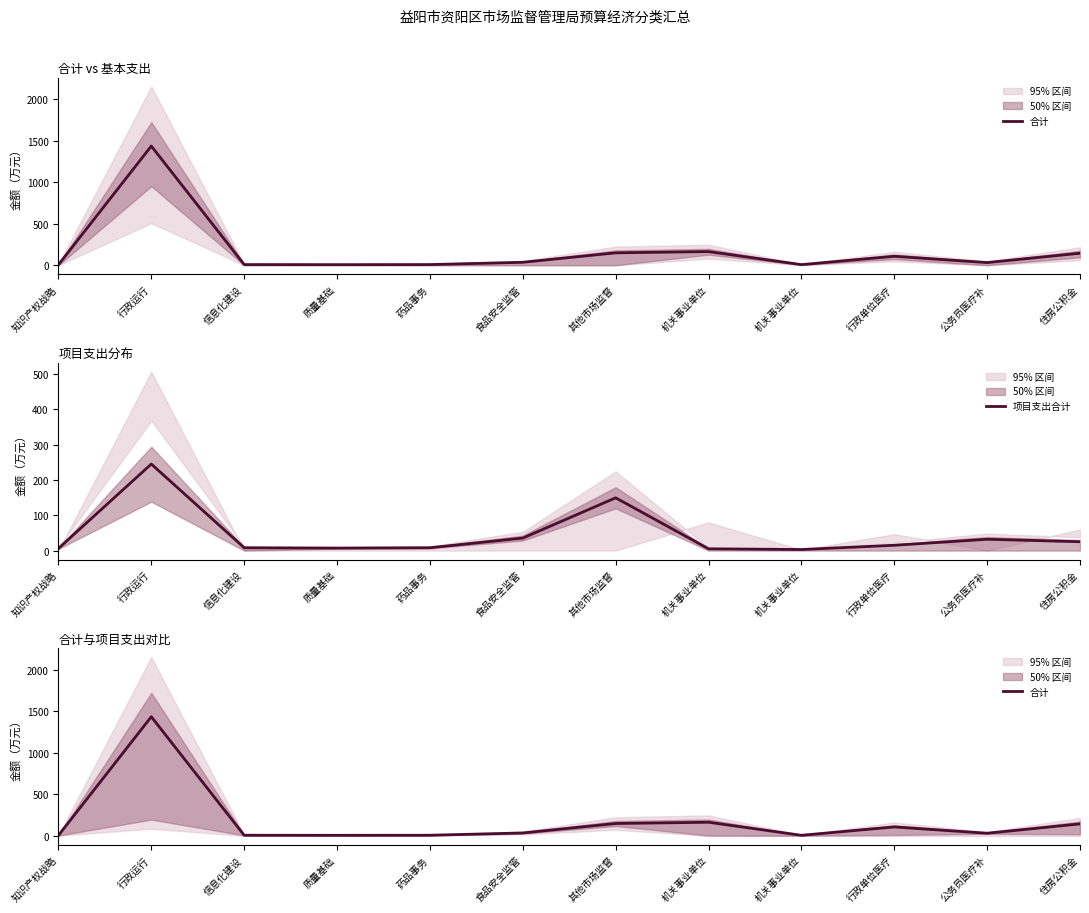

Which category has the highest value across all series?

行政运行